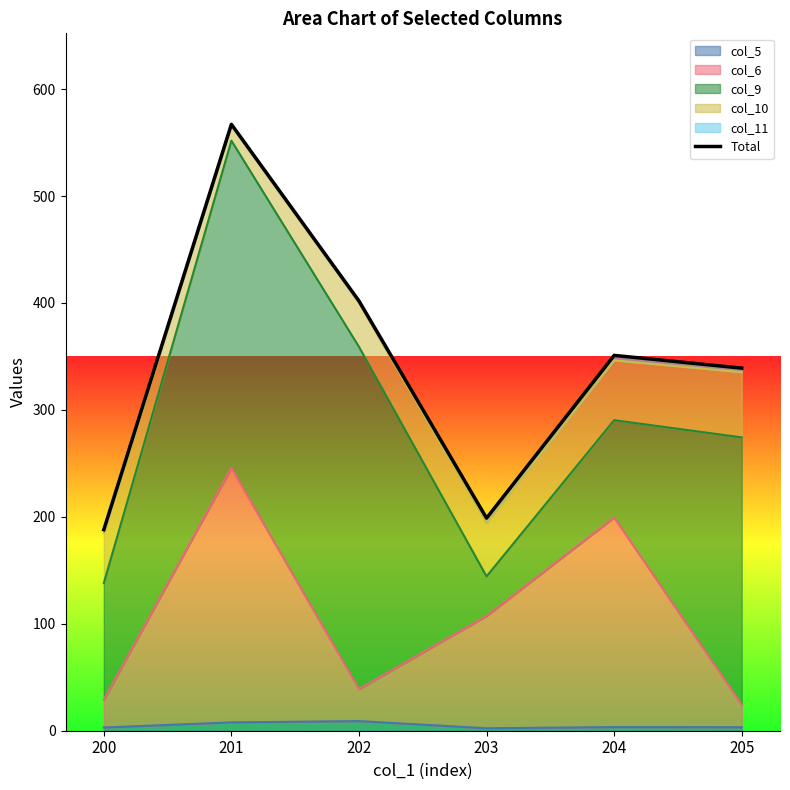

Reading left to right, list all the values displayed in this chart.

200=188.0	201=567.1	202=401.9	203=198.8	204=351.0	205=339.1